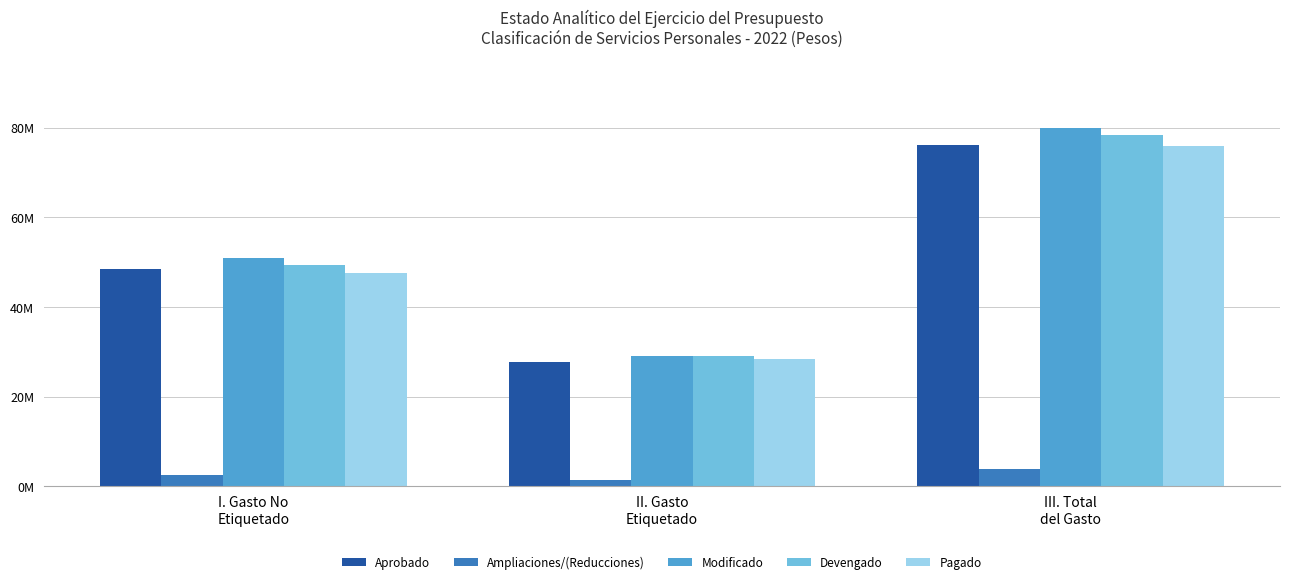

What is the total value across all series at II. Gasto
Etiquetado?

115627434.1